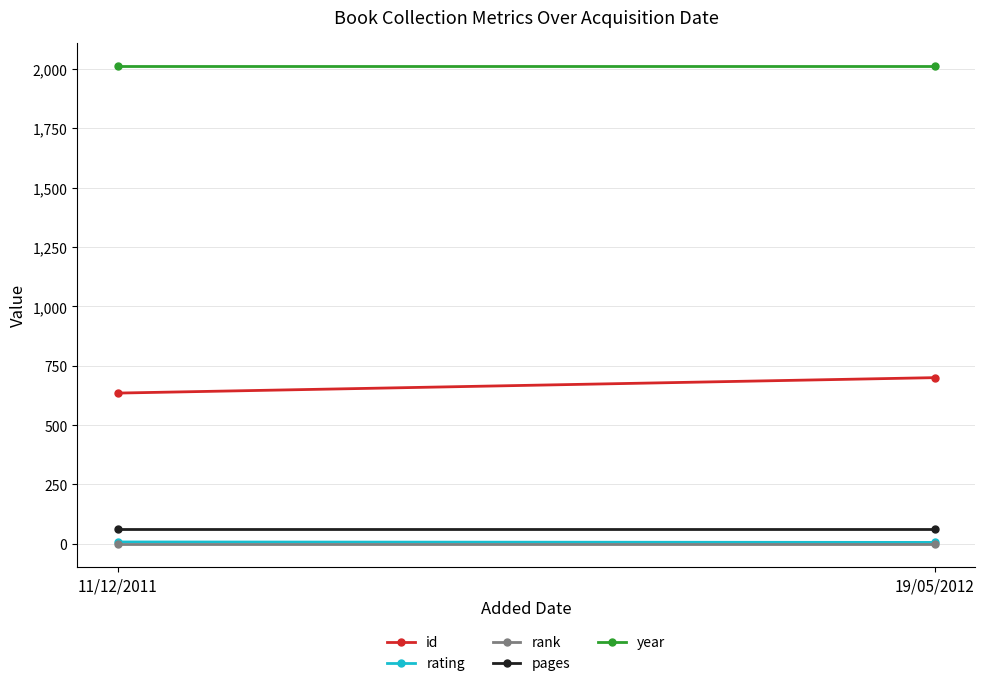

What is the label of the 1st point from the left?

11/12/2011